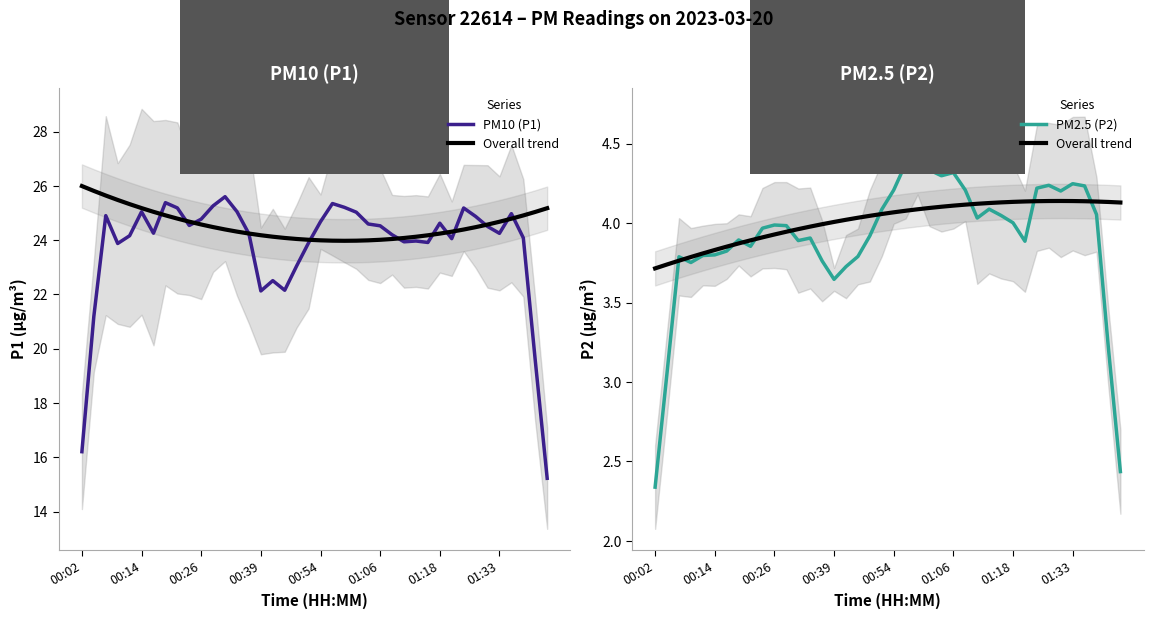

What is the spread (max minus min) of values at 12?

21.7